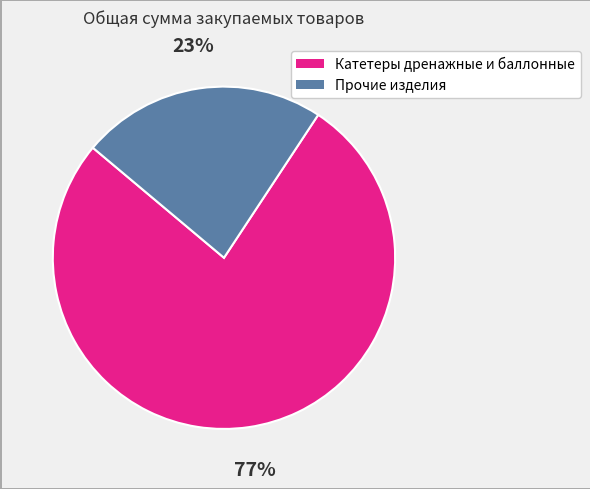

Is there any slice that represents more than half of the pie?

Yes